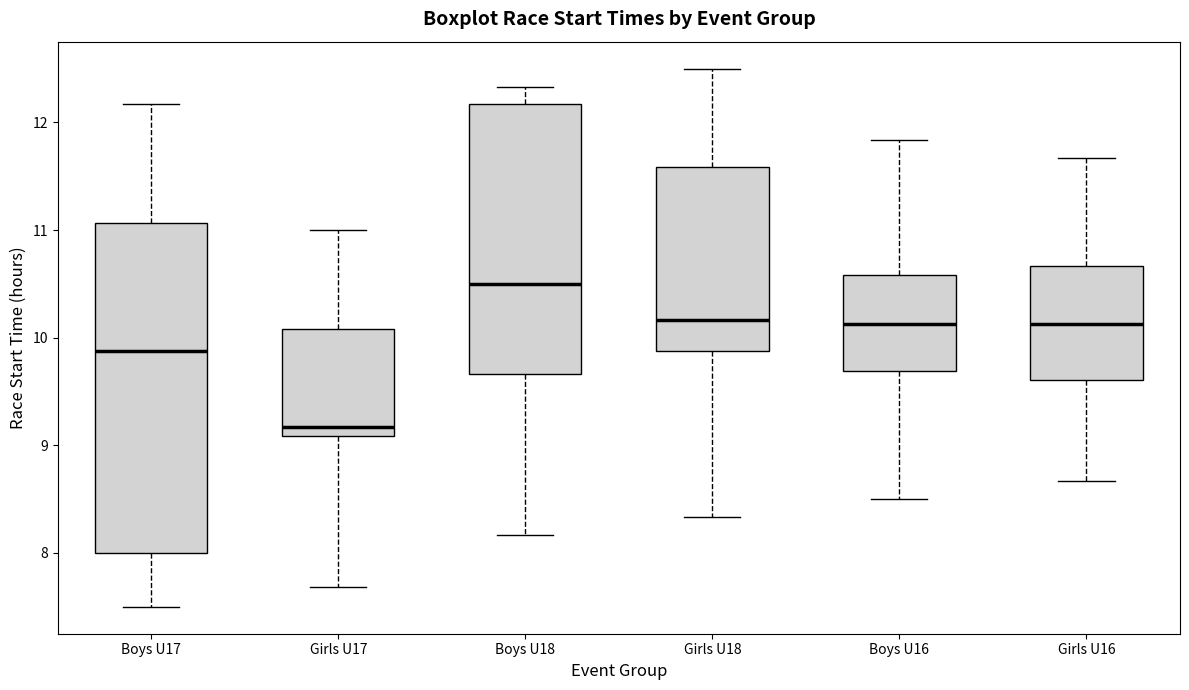

Which box's median line is the lowest?

Girls U17